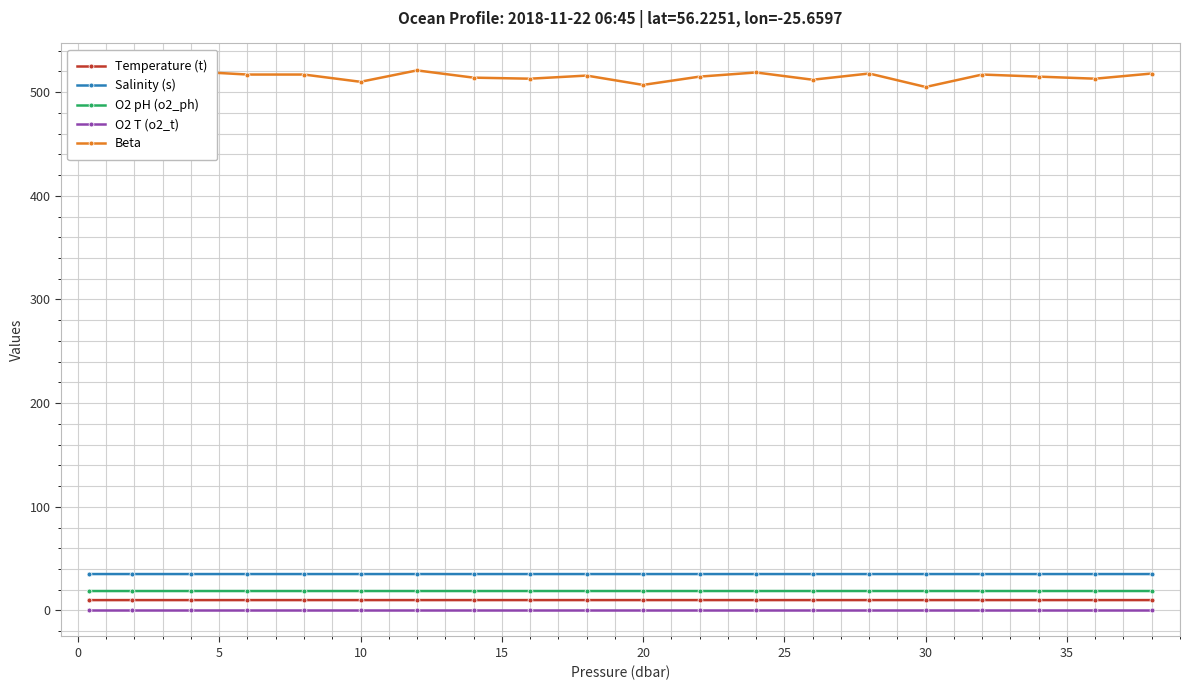

What is the value of the Salinity (s) point at the 8th from the left?

35.1